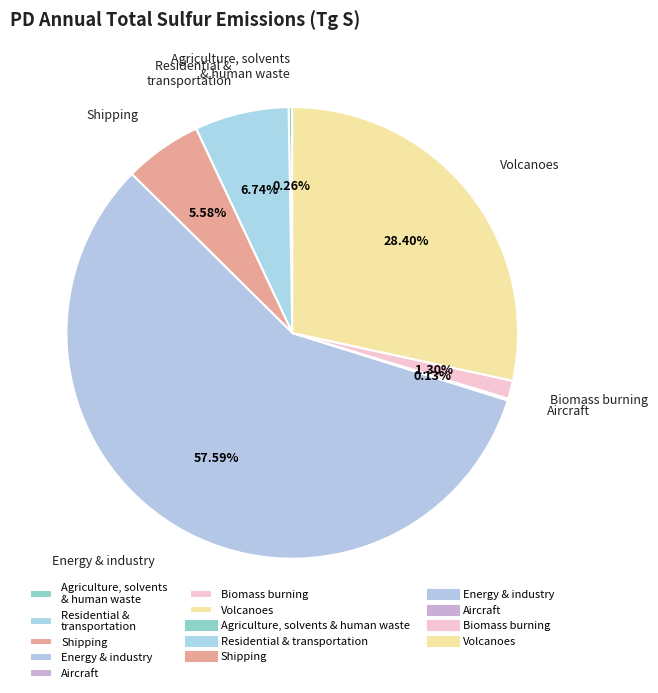

To the nearest percent, what is the average slice percentage?

14%